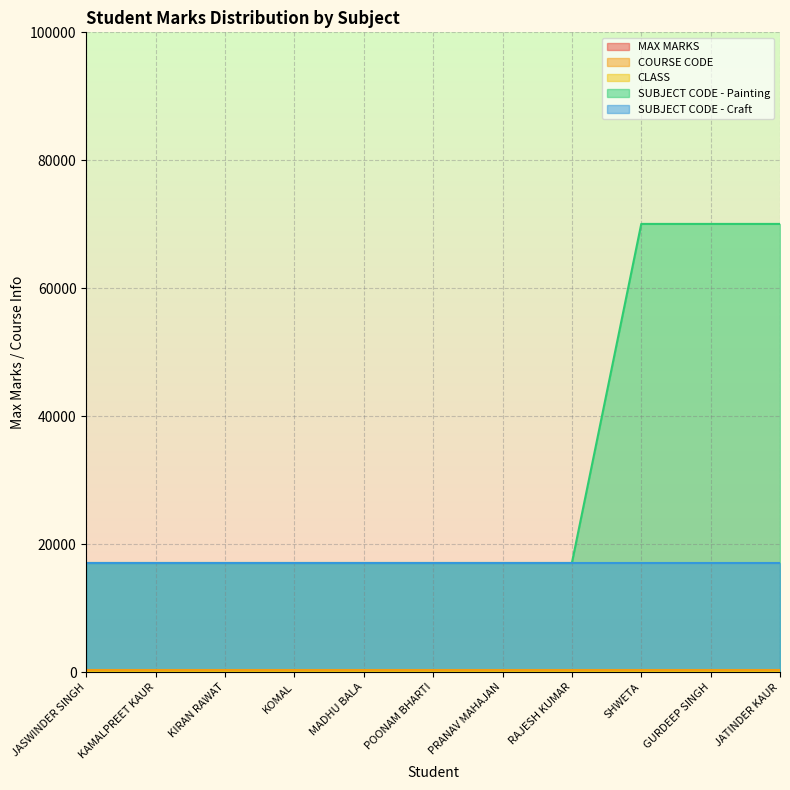

True or false: COURSE CODE has more than 0 points higher than both neighbors.

False